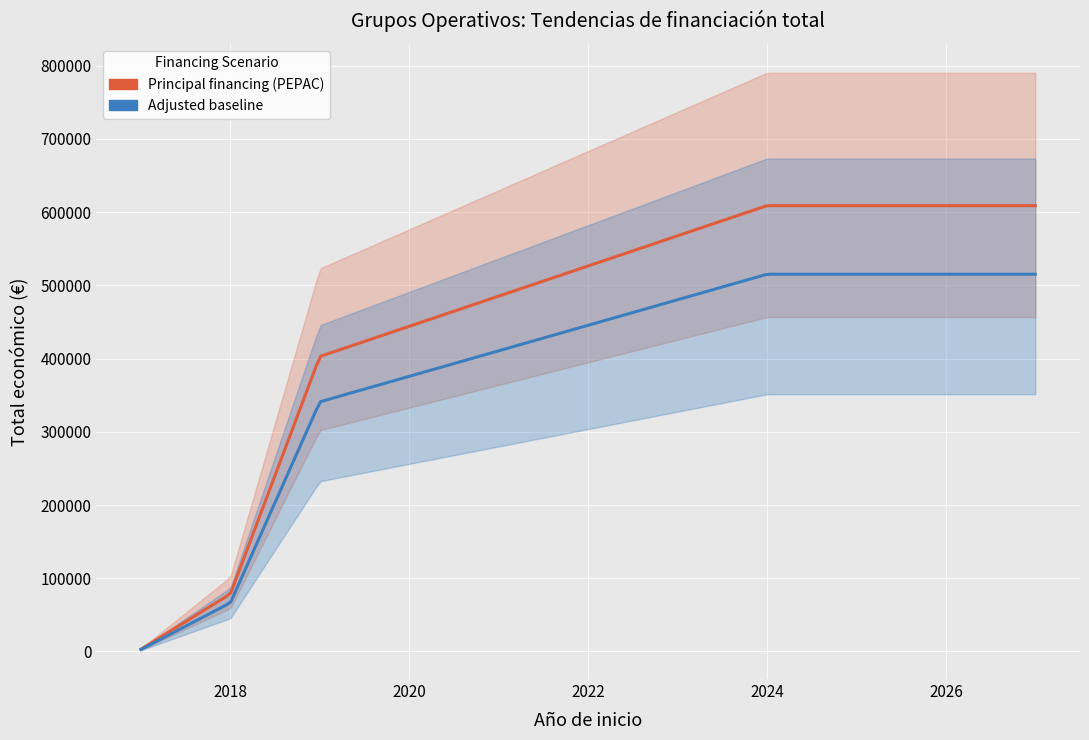

What is the ratio of the value at 2018 to the value at 2024?

0.1